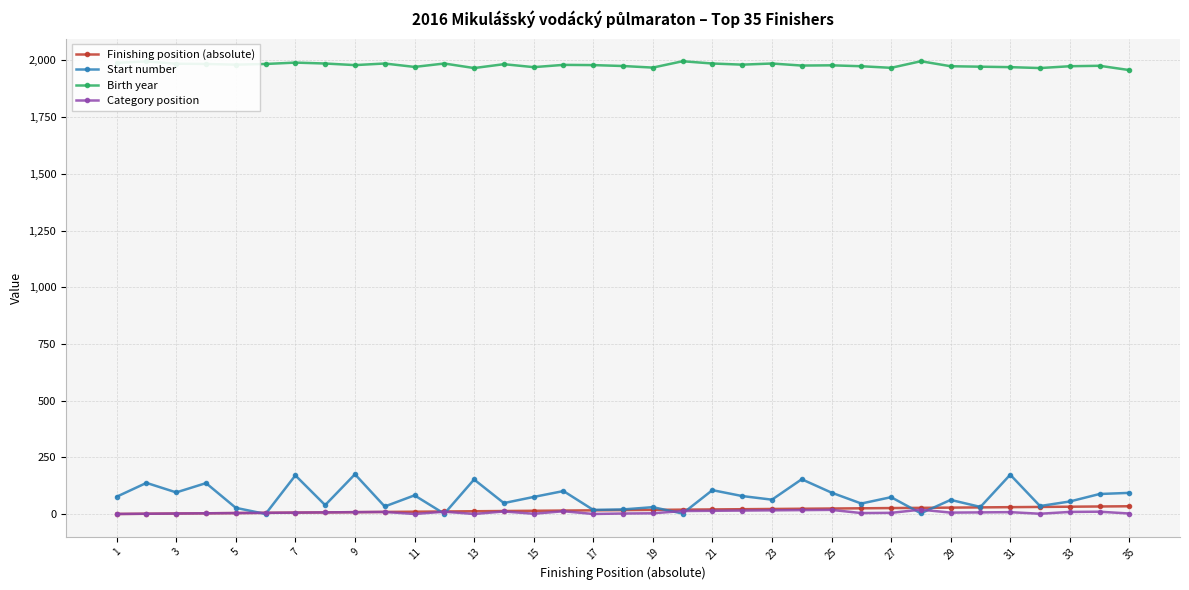

True or false: Birth year and Category position intersect in this chart.

False